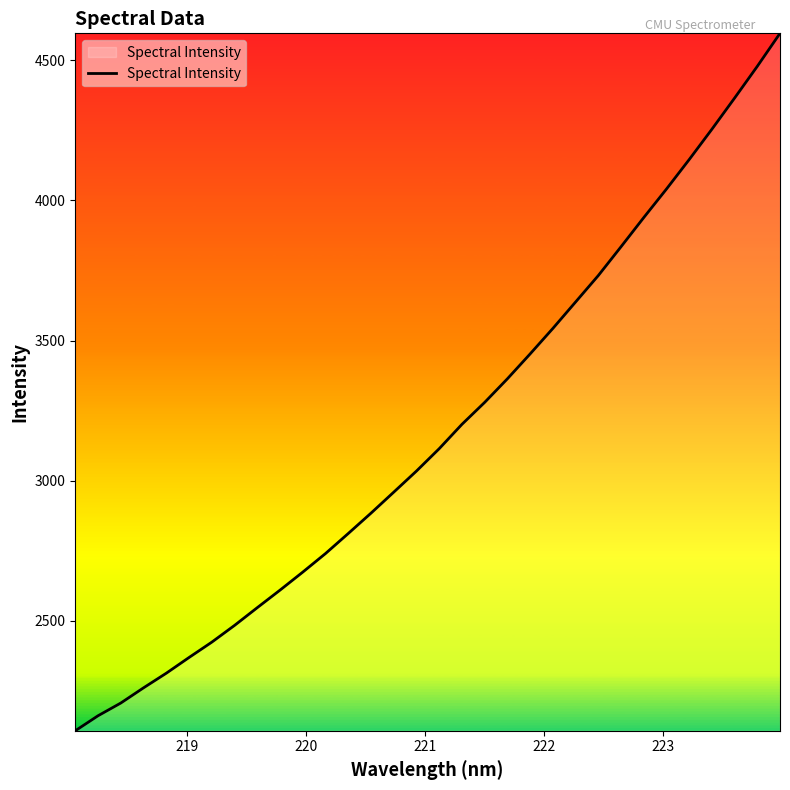

What is the minimum value shown in the chart?

2107.9